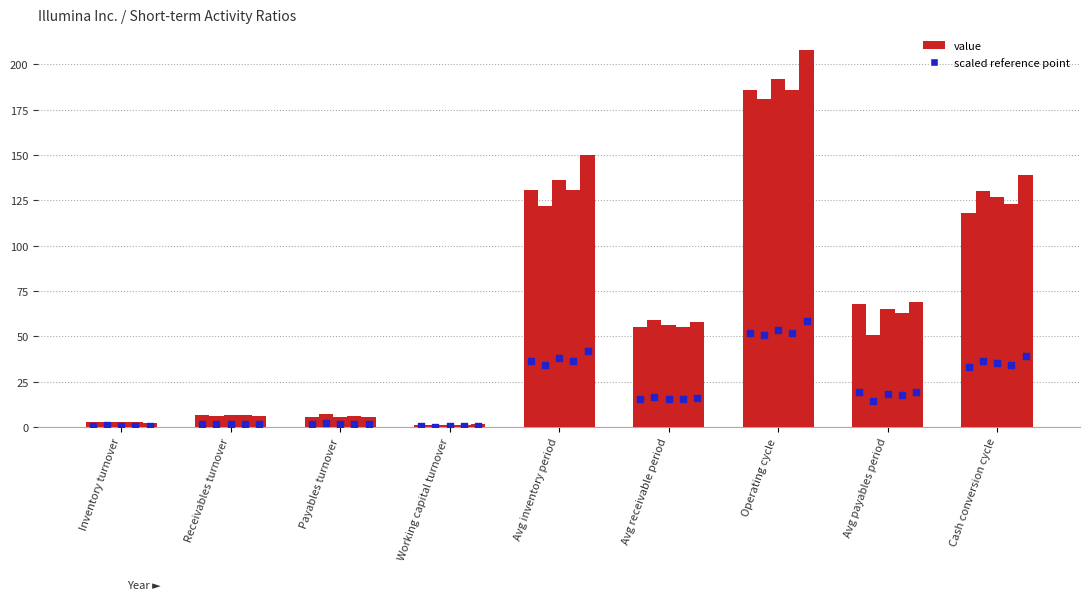

Is the value of 2020-12-31 at Avg inventory period greater than the value of 2017-12-31 at Avg receivable period?

Yes